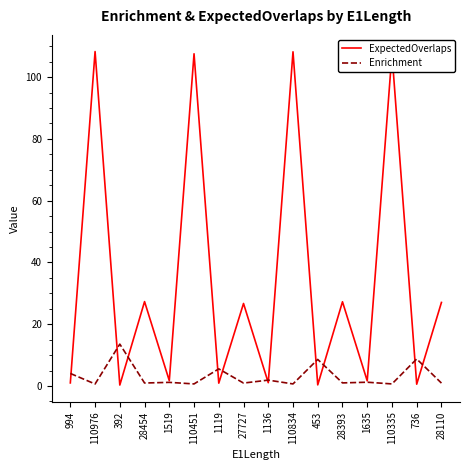

The value of ExpectedOverlaps at 28393 is 27.3. True or false?

True